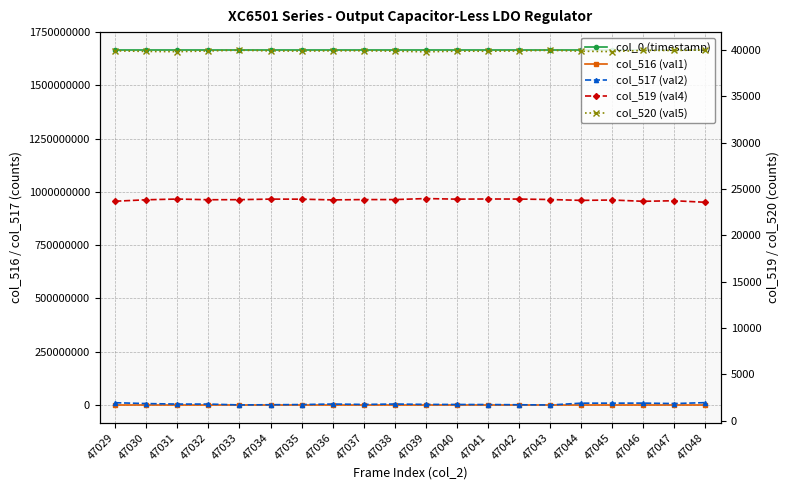

Rank the categories by col_520 (val5) value from lowest to highest.

47039, 47031, 47045, 47030, 47041, 47044, 47038, 47040, 47035, 47032, 47042, 47034, 47036, 47029, 47037, 47047, 47046, 47043, 47033, 47048